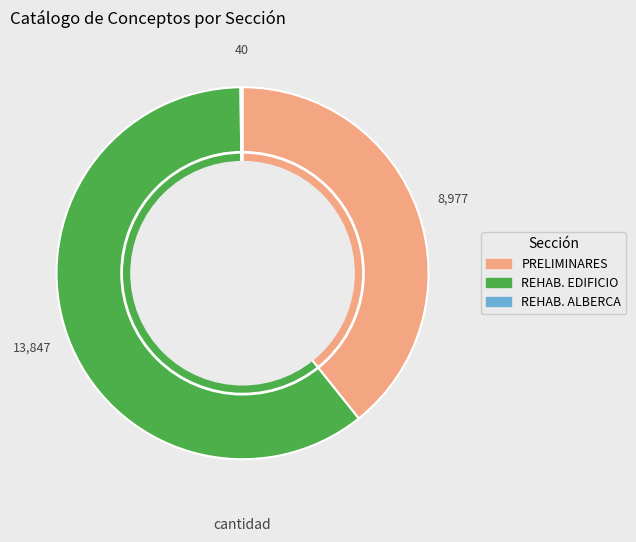

Is there a majority slice in this chart?

Yes